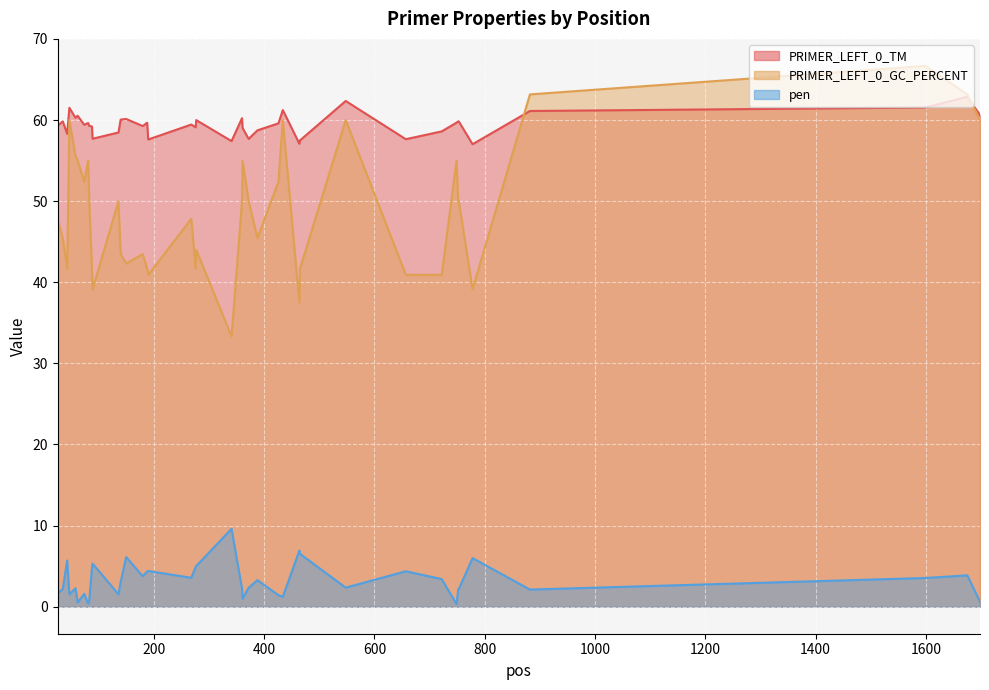

How many values in the PRIMER_LEFT_0_TM series exceed 59?

28